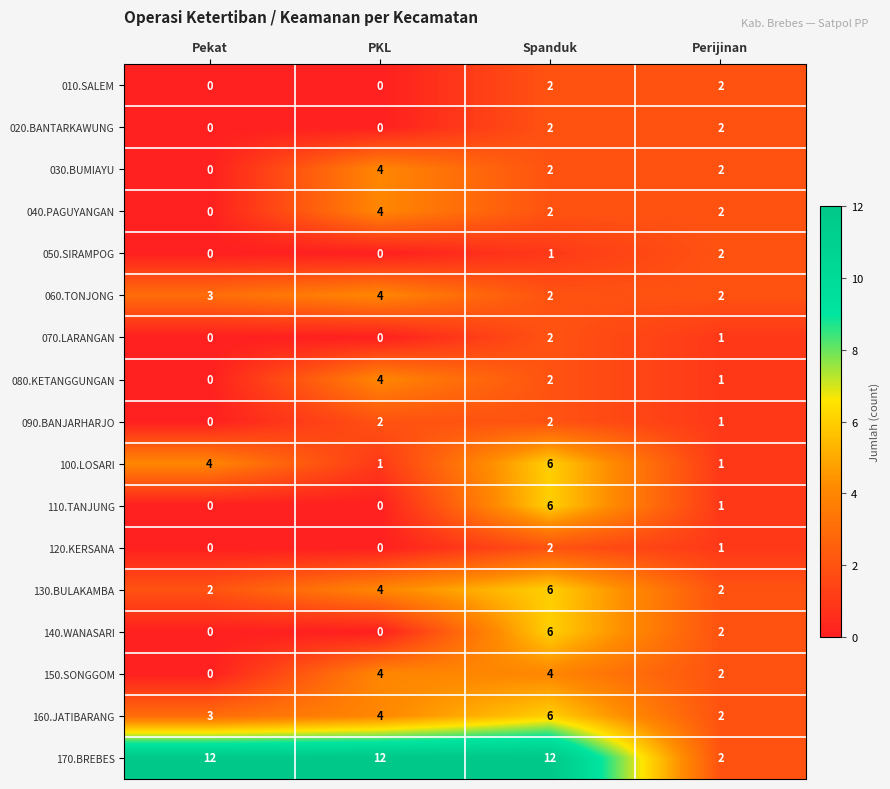

What is the total value across all series at PKL?

43